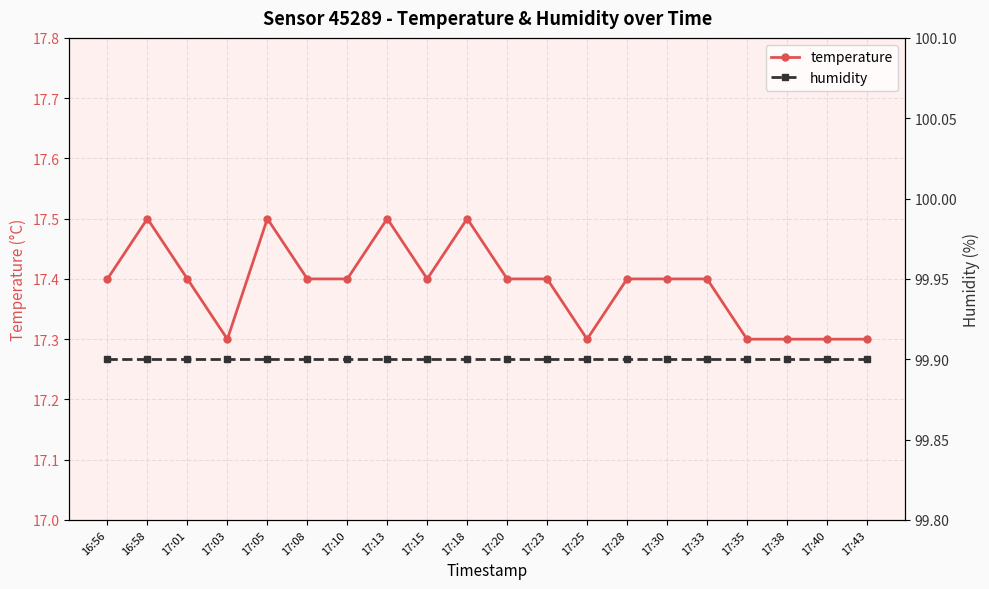

At which label does humidity reach its peak?

16:56